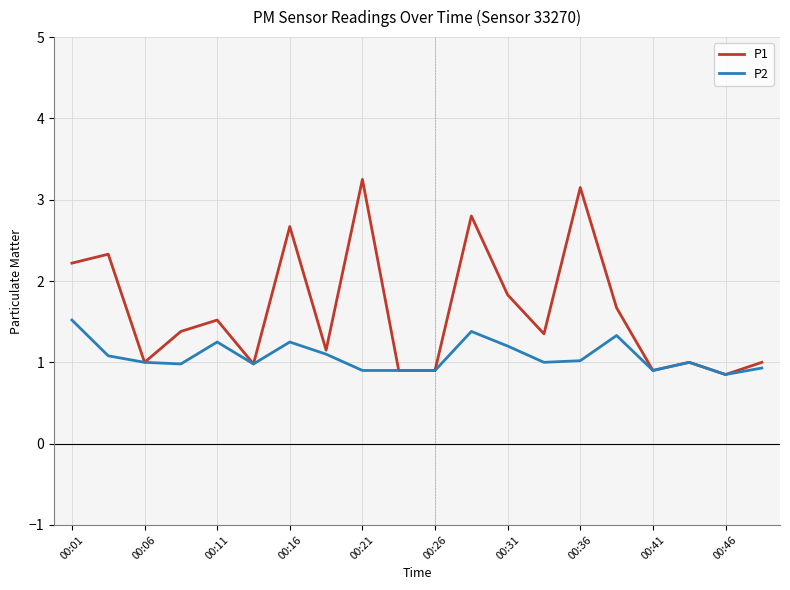

Which series has the largest total across all categories?

P1